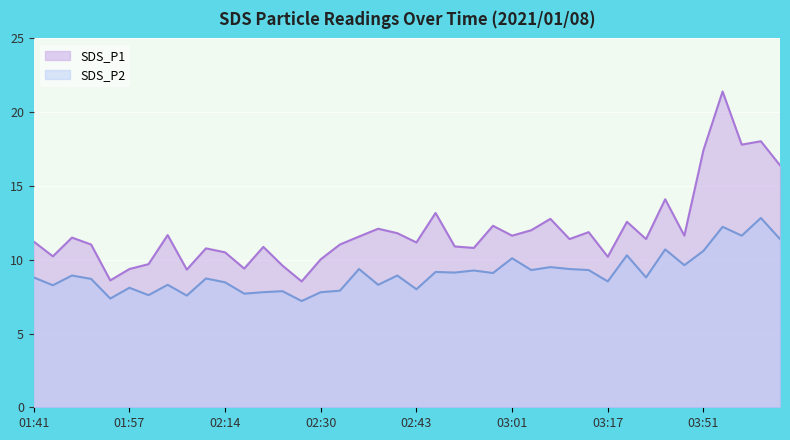

What is the total value across all series at 03:09?

20.8